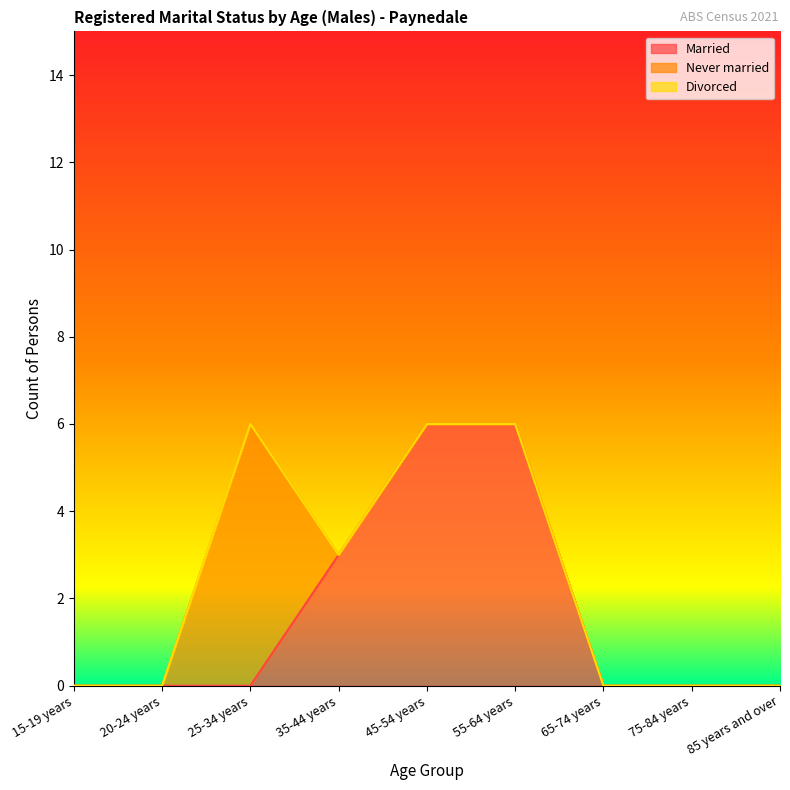

Is the value of Married at 15-19 years greater than the value of Divorced at 25-34 years?

No